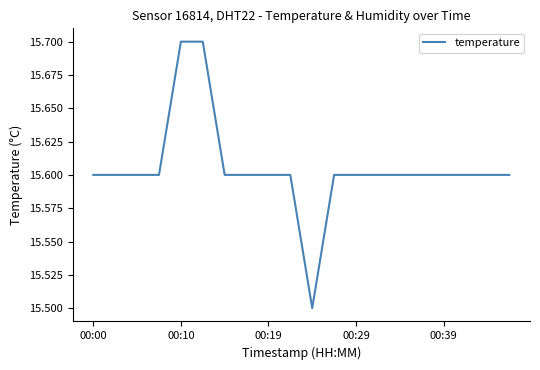

What is the smallest value displayed?

15.5